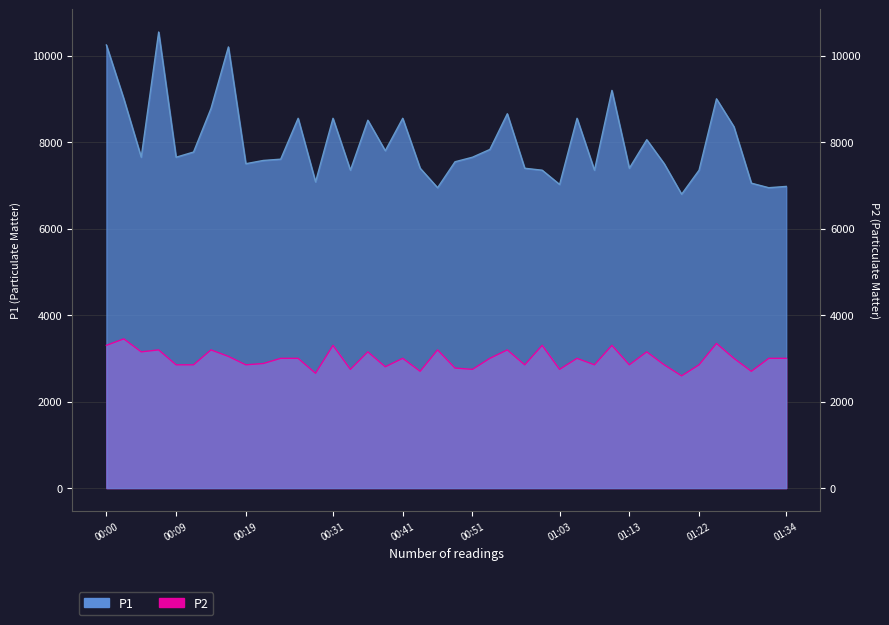

True or false: P1 and P2 cross at least once.

False